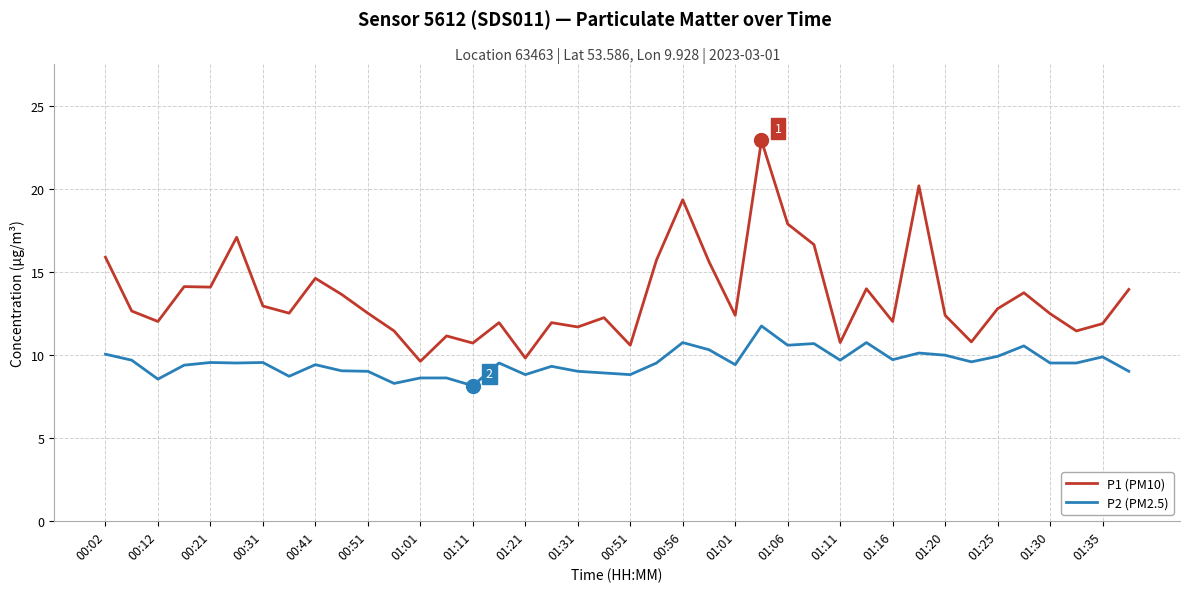

Which series has the largest total across all categories?

P1 (PM10)